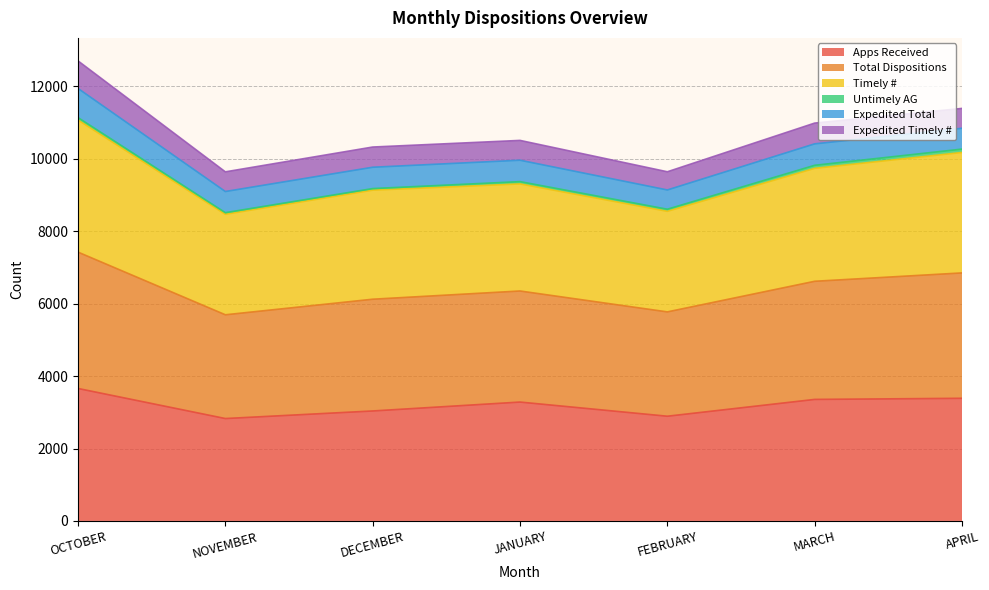

Which series has the largest range (max minus min)?

Timely #